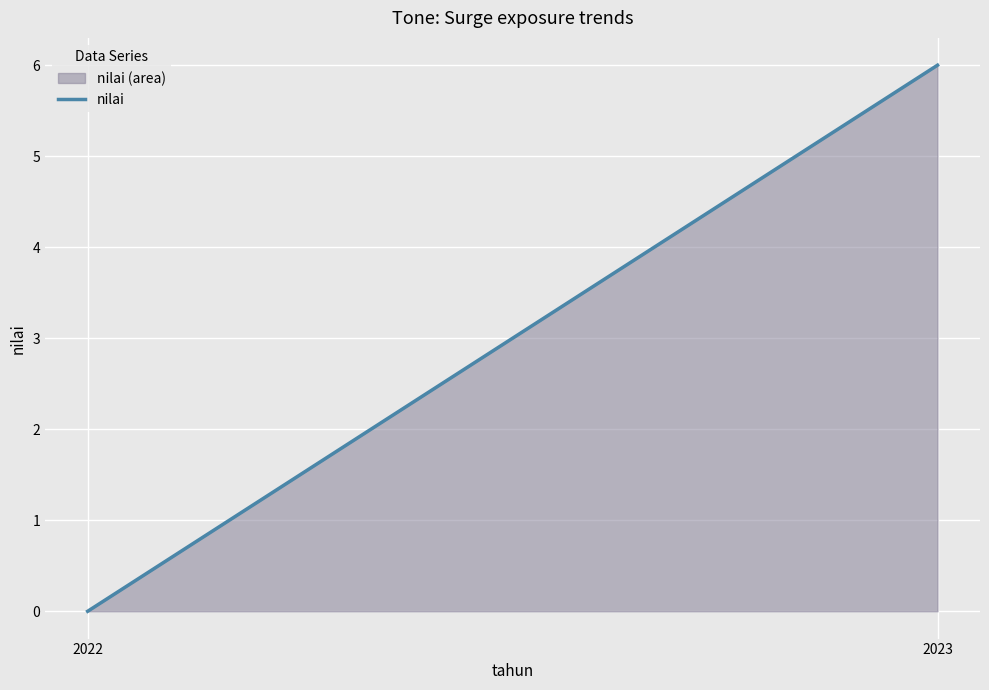

Count the number of categories in the chart.

2